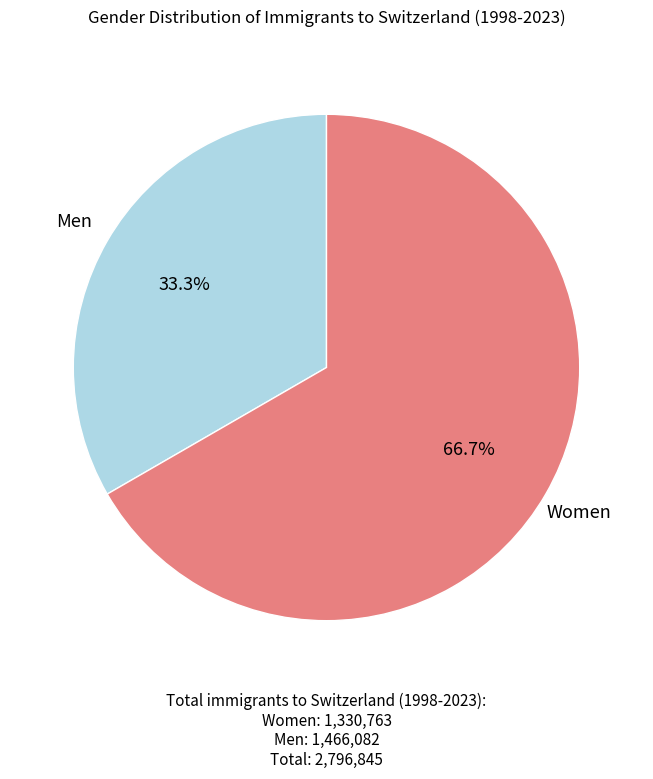

Which category accounts for the majority?

Women